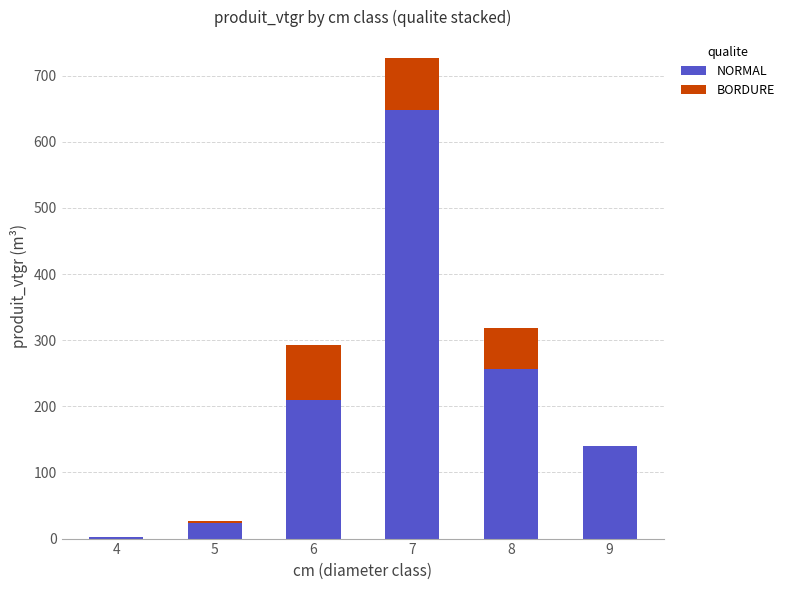

What is the sum of all NORMAL values?

1279.1